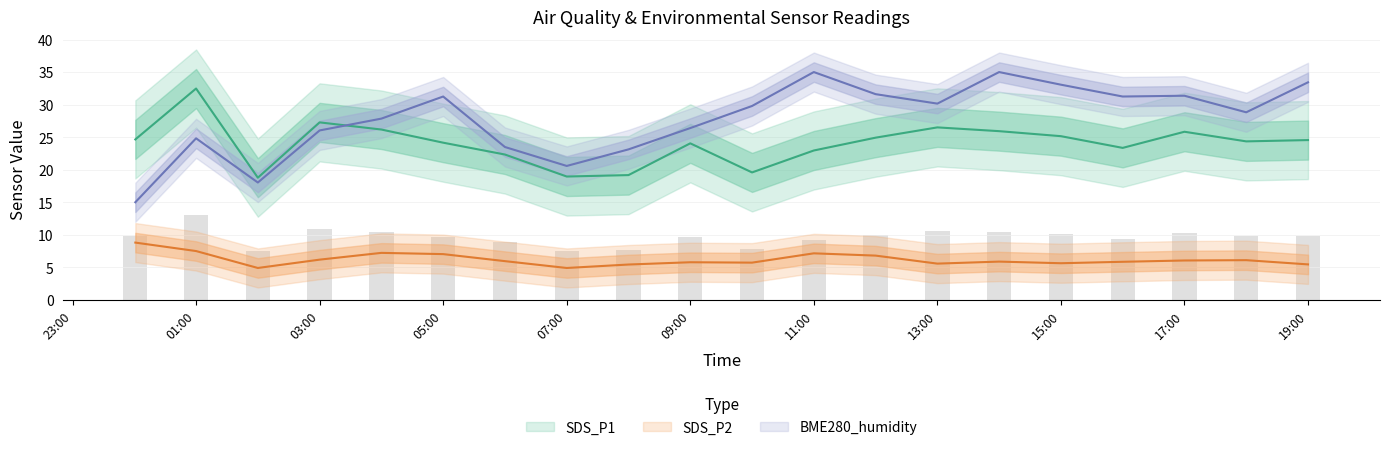

How many data points in SDS_P2 are less than 5?

2